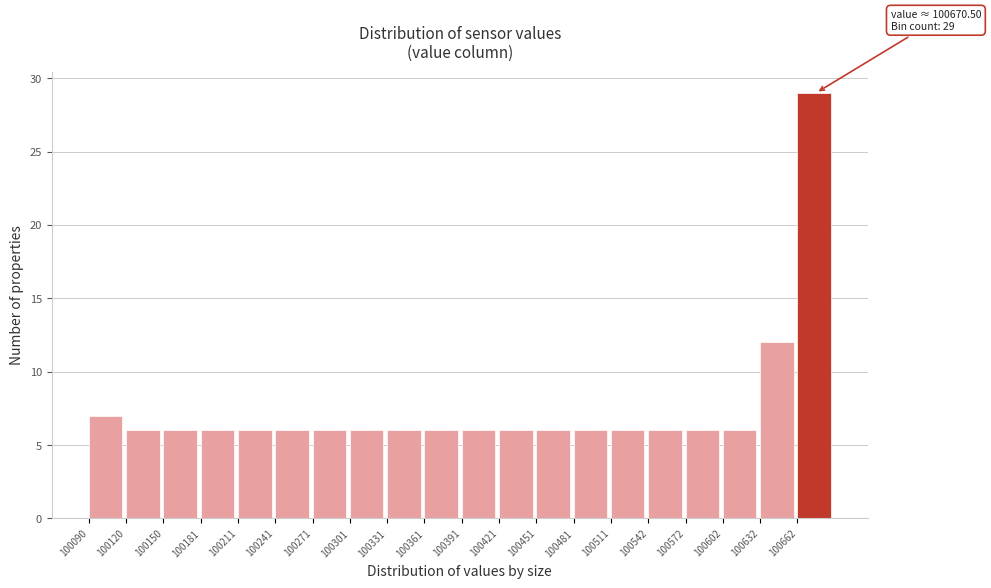

Over which range of the x-axis is the bar tallest?

100660 to 100690